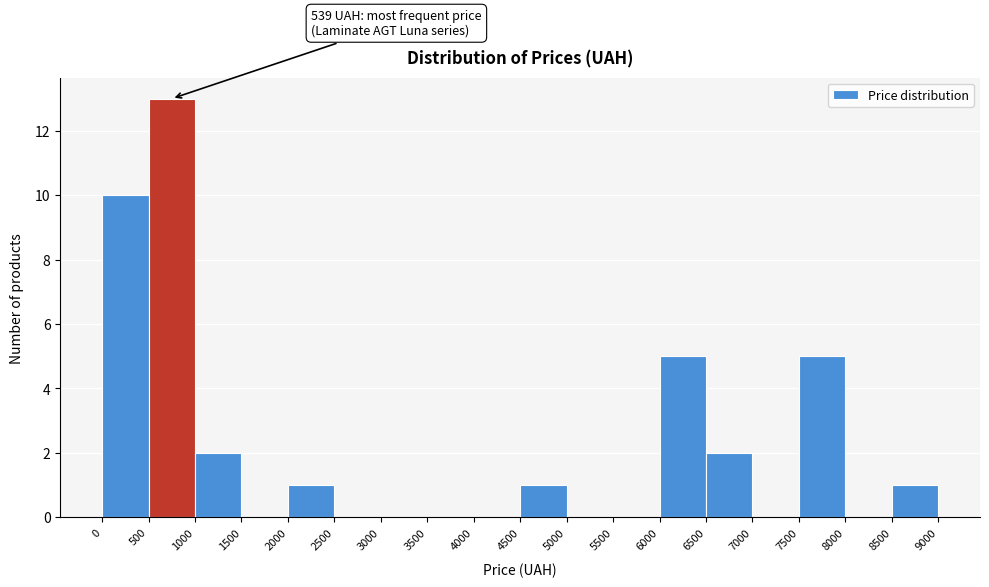

Over which range of the x-axis is the bar tallest?

500 to 1000